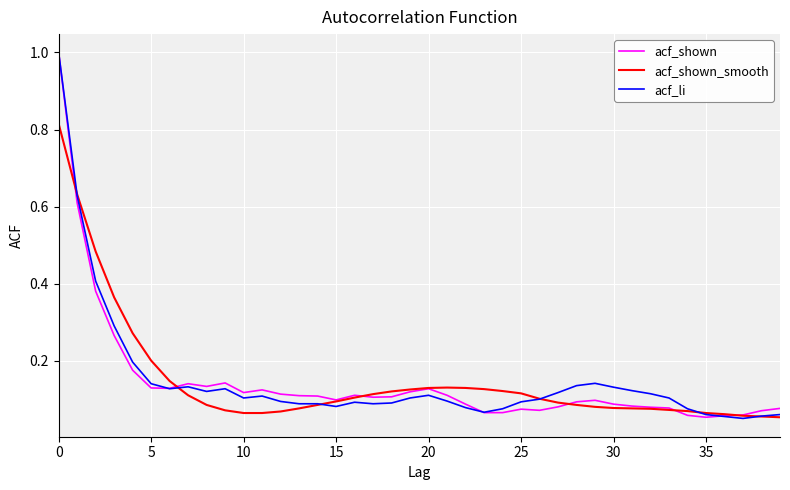

List the series in order of their peak value, lowest first.

acf_shown_smooth, acf_shown, acf_li